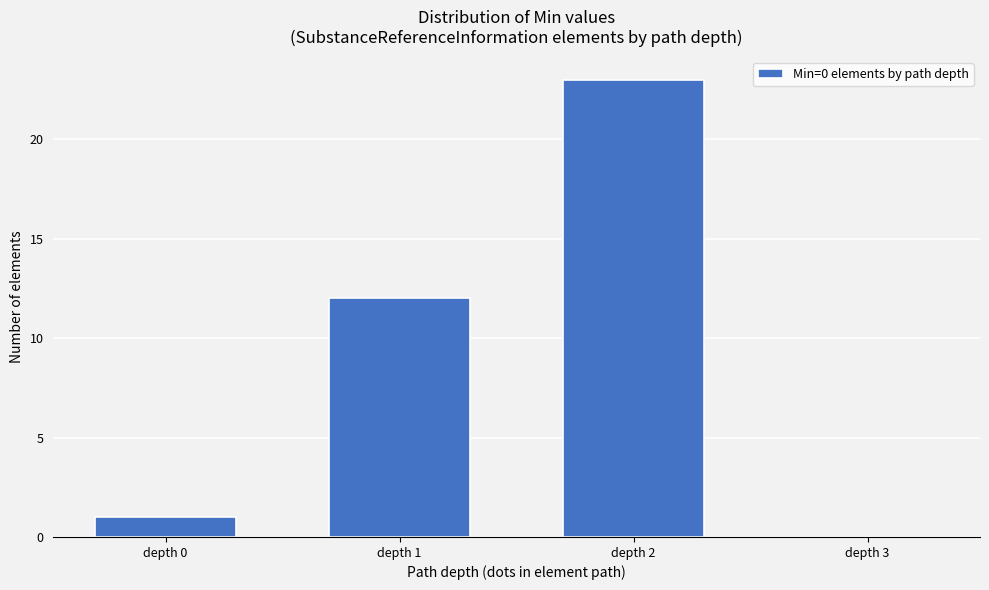

Reading left to right, what are all the values shown in this chart?

depth 0=1	depth 1=12	depth 2=23	depth 3=0